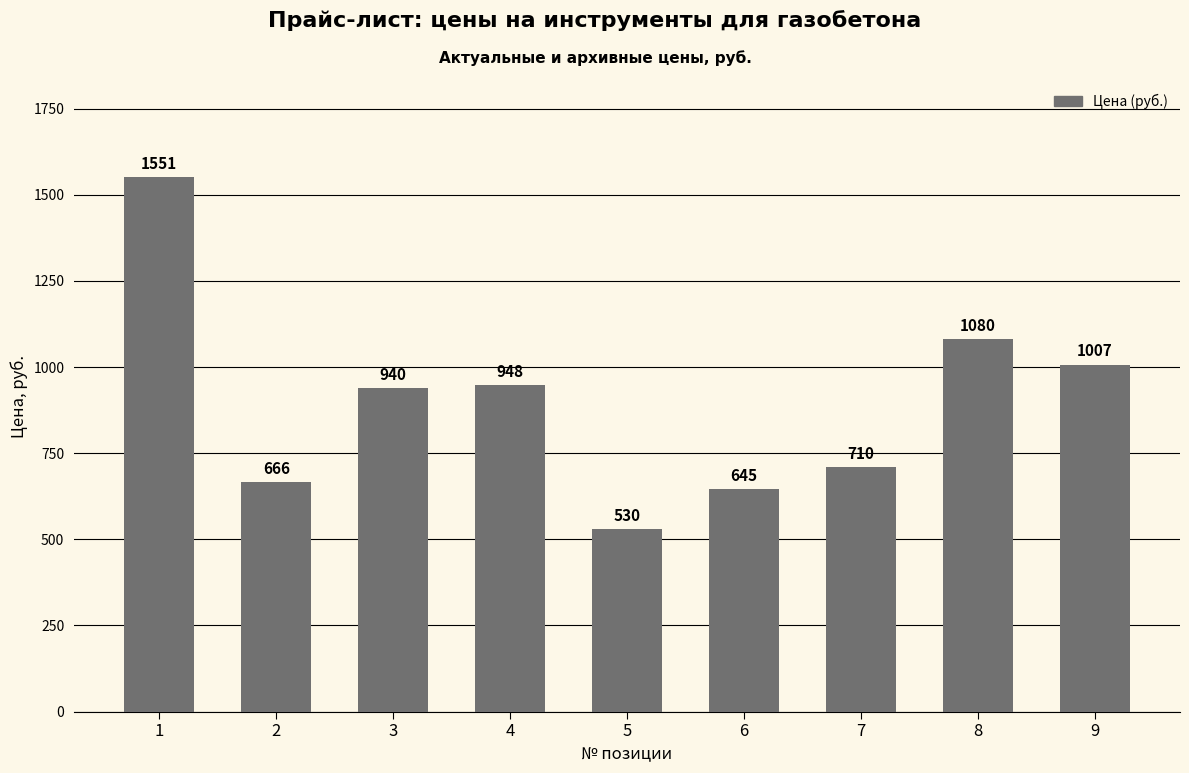

What is the smallest value displayed?

530